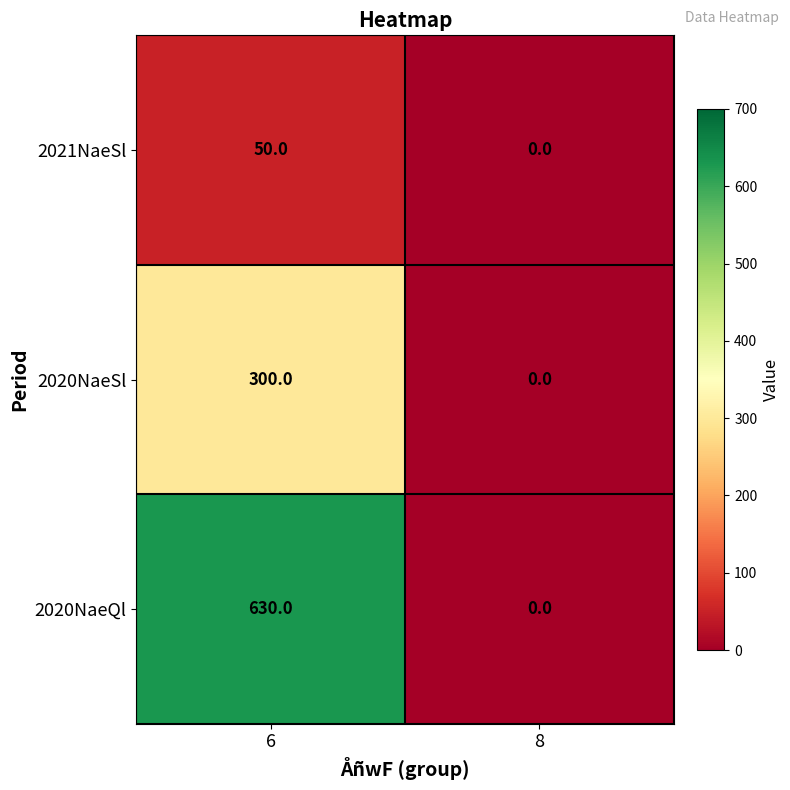

What is the difference between the maximum and minimum values in the 2020NaeQl series?

630